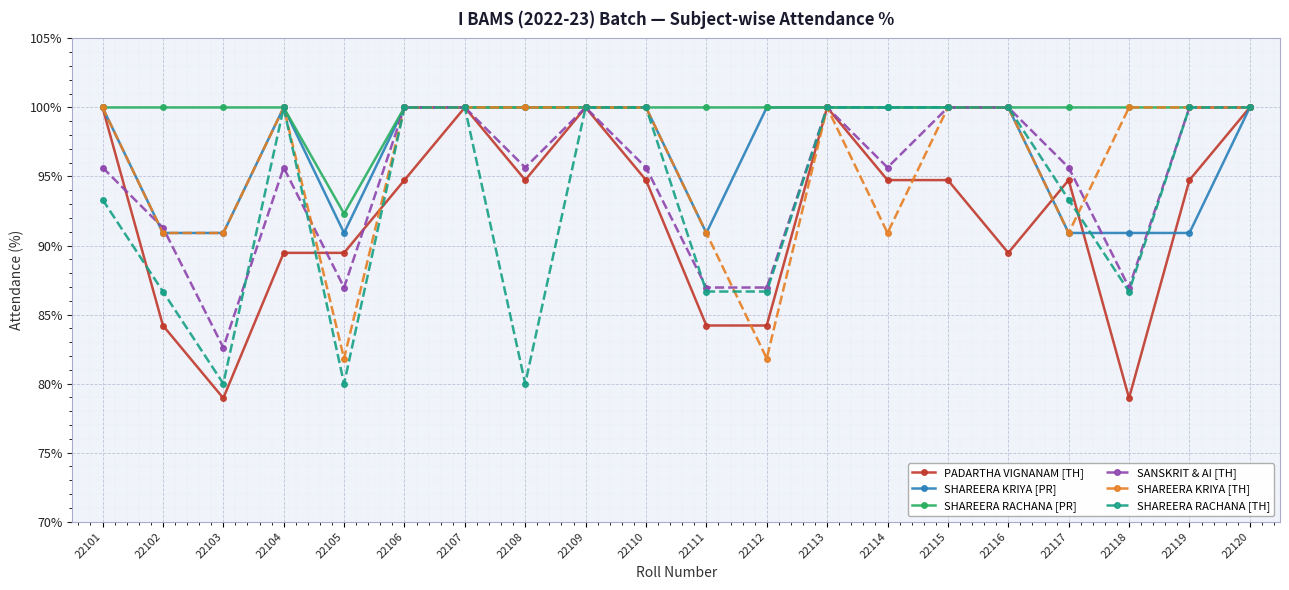

True or false: SHAREERA KRIYA [PR] has more than 0 points higher than both neighbors.

True